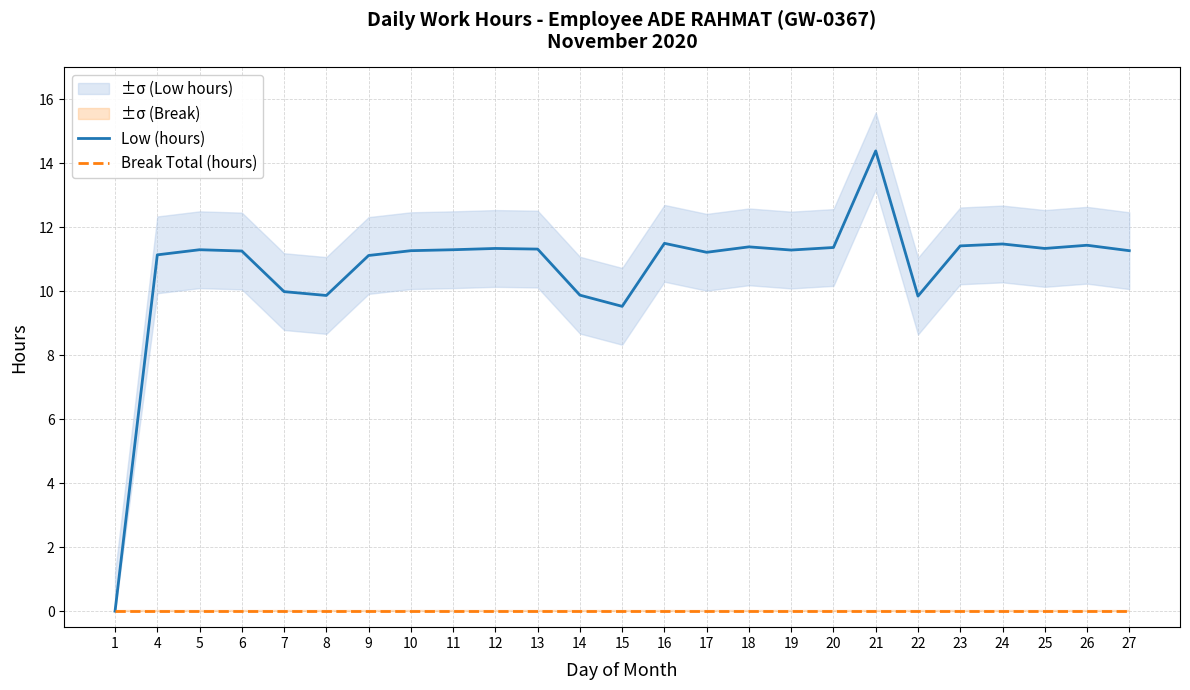

What is the spread (max minus min) of values at 21?

14.4